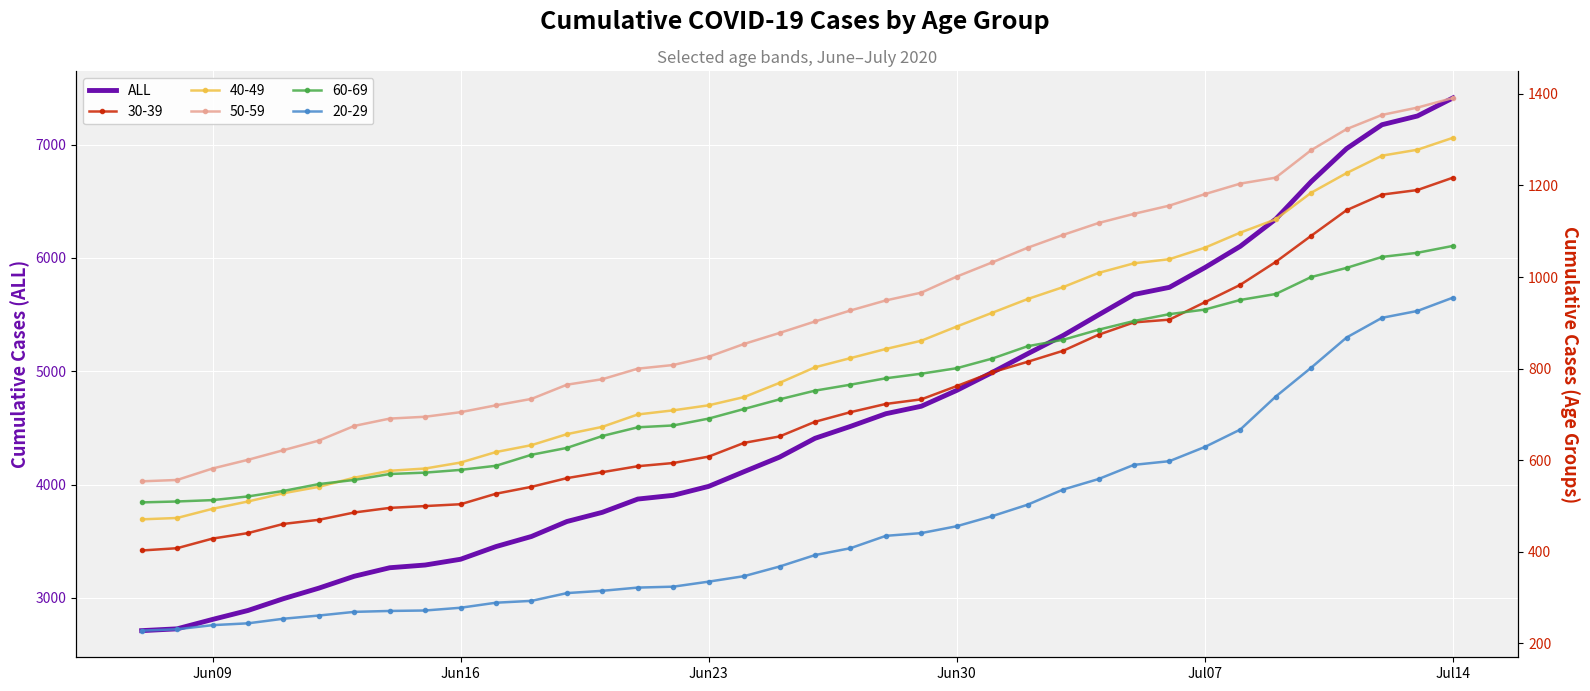

What is the highest value of the ALL series?

7411